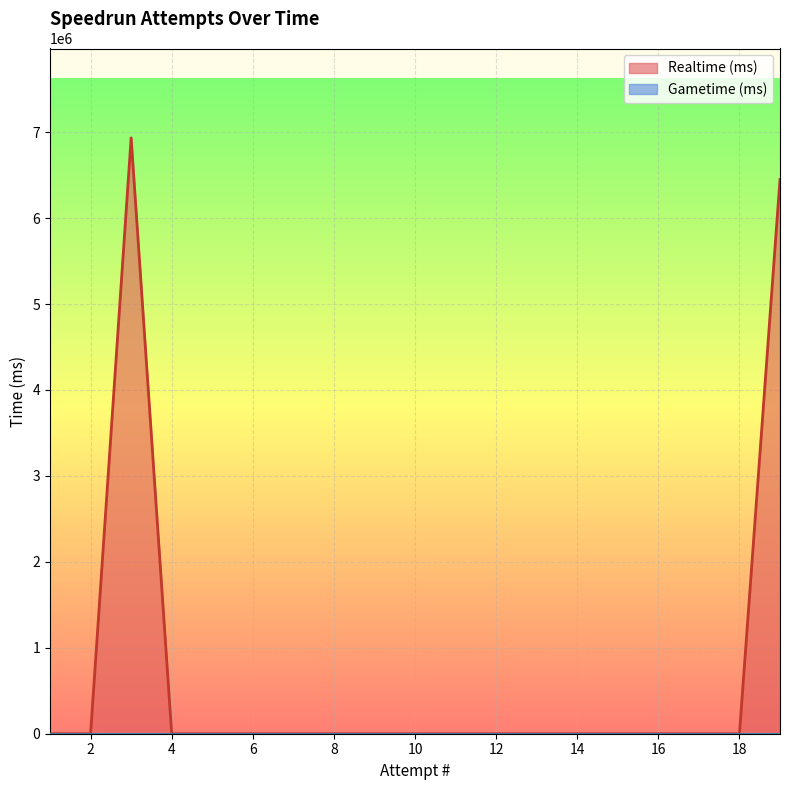

Reading left to right, transcribe all the data shown in this chart.

19=6449877	18=0	17=0	16=0	15=0	14=0	13=0	12=0	11=0	10=0	9=0	8=0	7=0	6=0	5=0	4=0	3=6933647	2=0	1=0